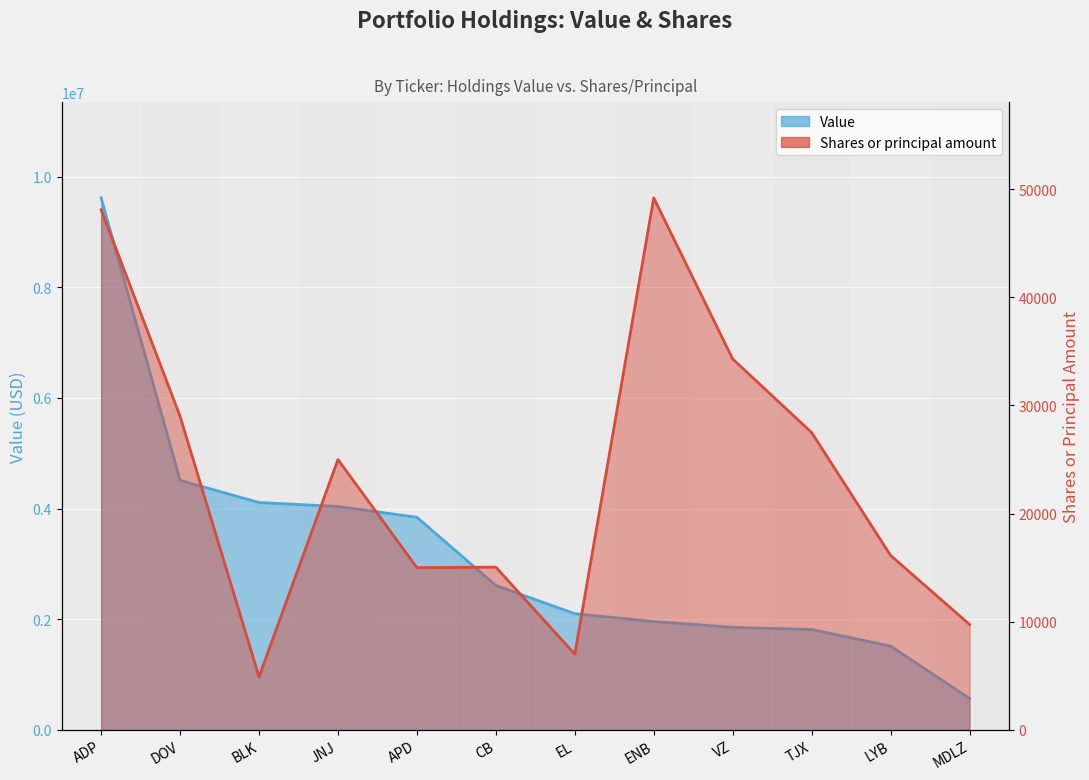

What is the total value across all series at ENB?

2007200